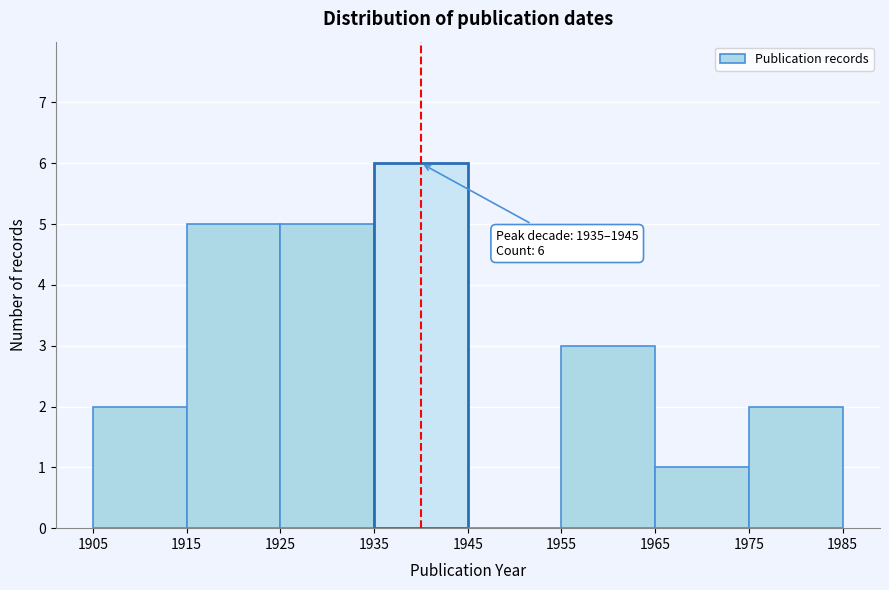

Over which range of the x-axis is the bar tallest?

1935 to 1945